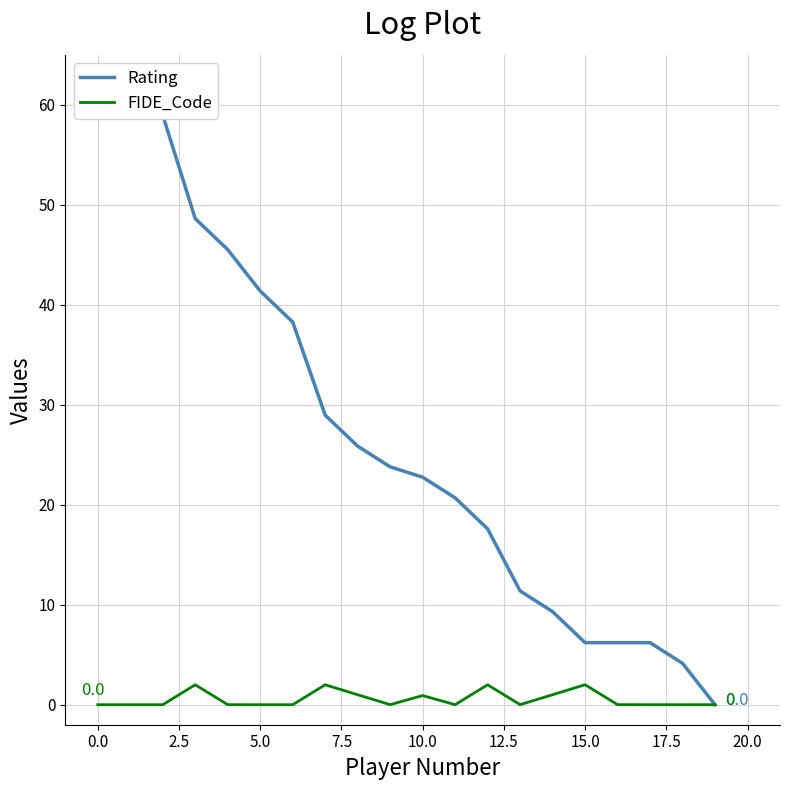

How many values in Rating are above zero?

19